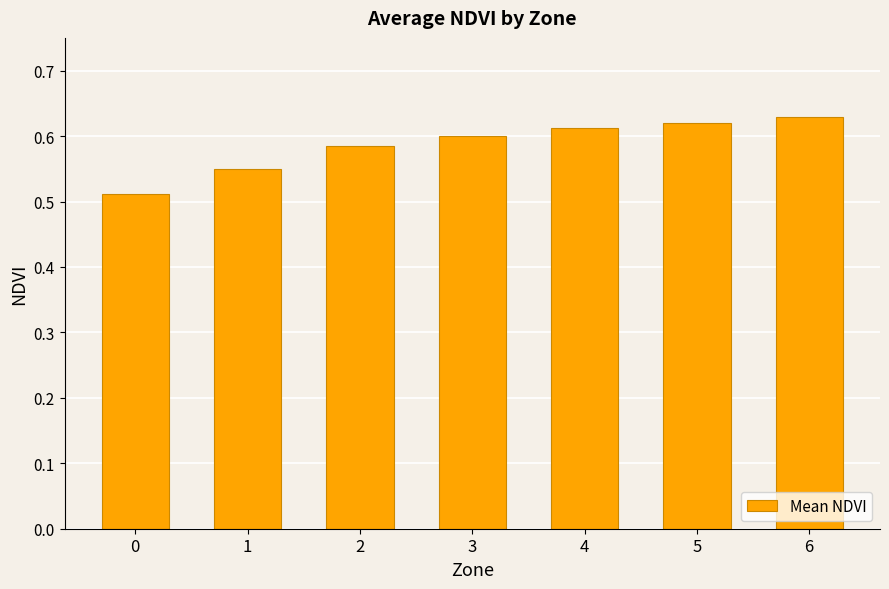

Count the values in the range 0 to 1.

7